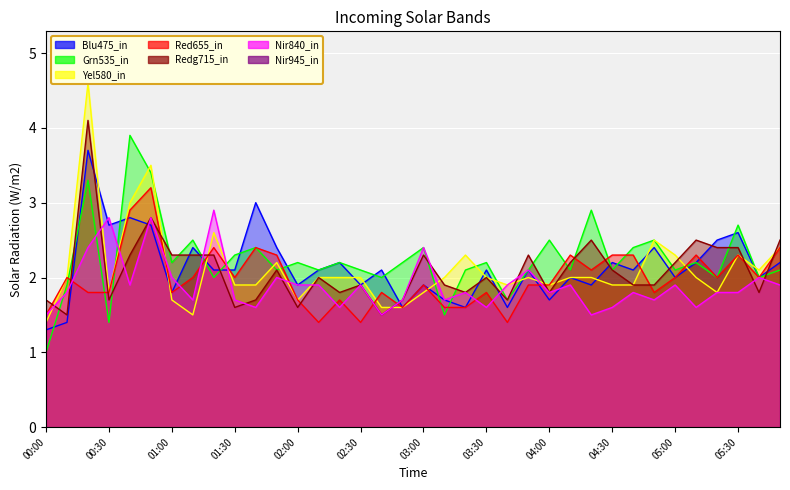

Which series has the widest spread of values?

col_12